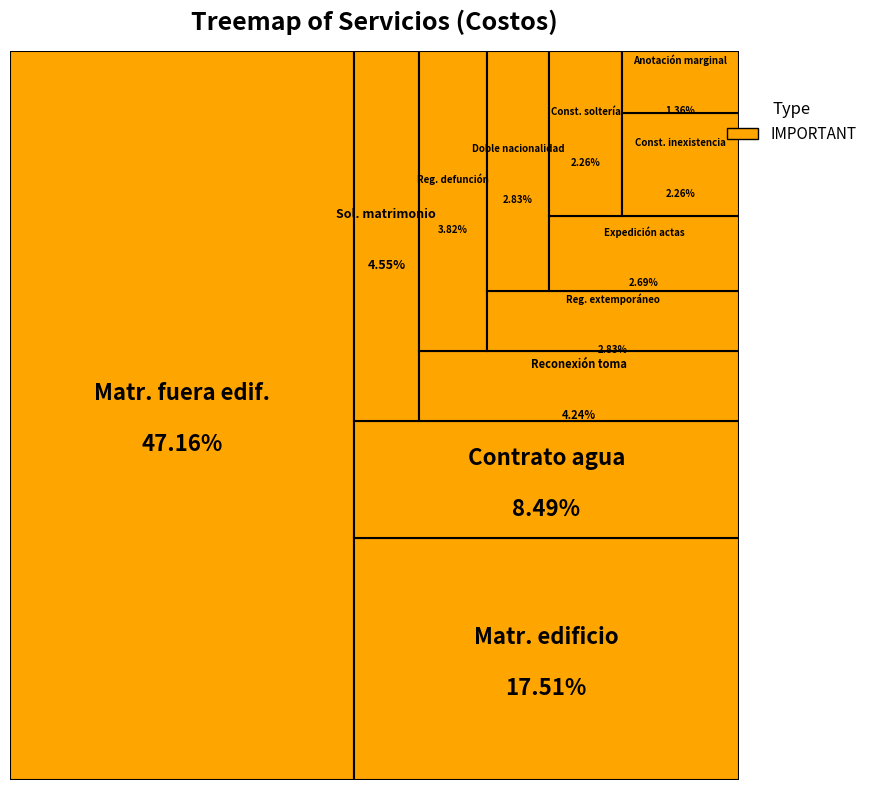

Which category has the smallest portion of the pie?

Cobro de anotación marginal